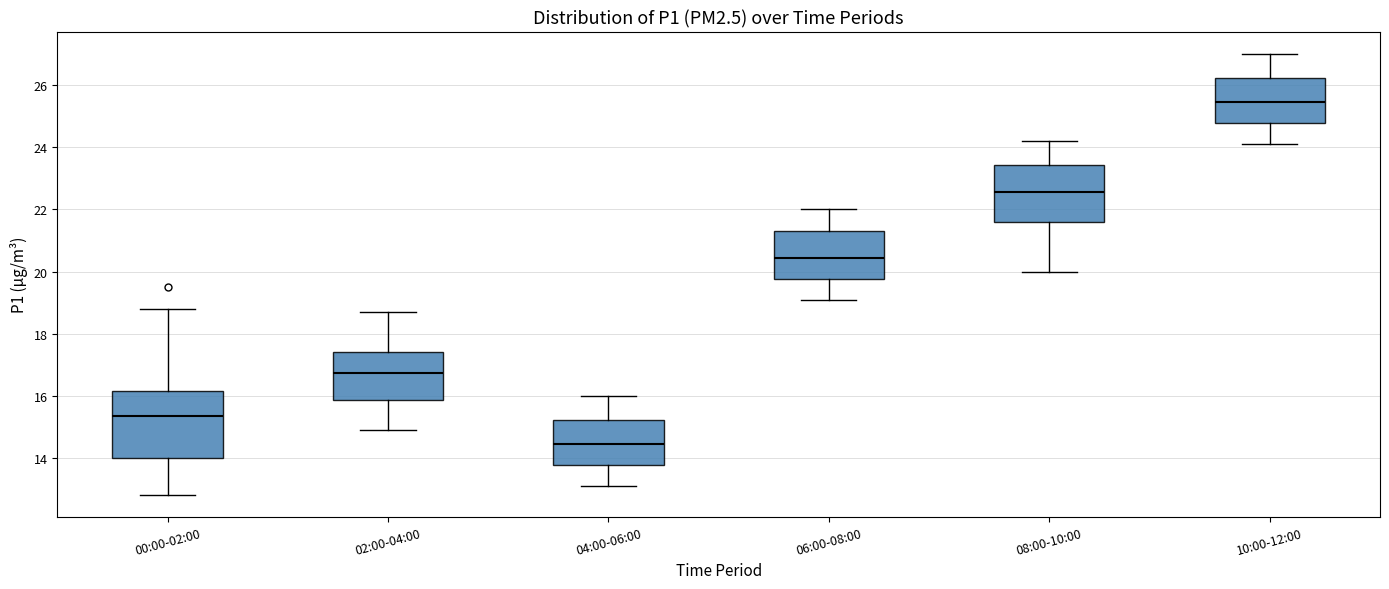

Which box is the tallest, from its lower edge to its upper edge?

00:00-02:00